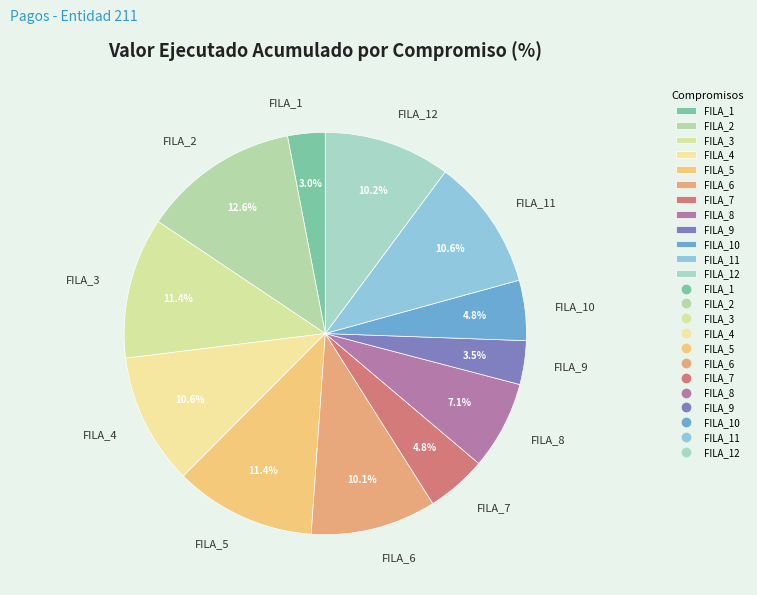

Which has a higher value, FILA_10 or FILA_6?

FILA_6